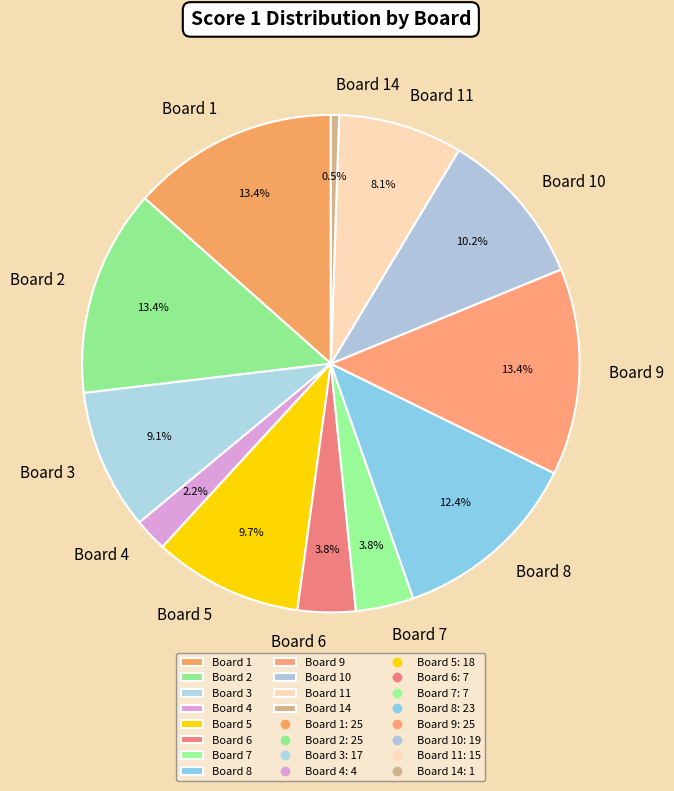

To the nearest percent, what percentage of the pie is Board 11?

8%